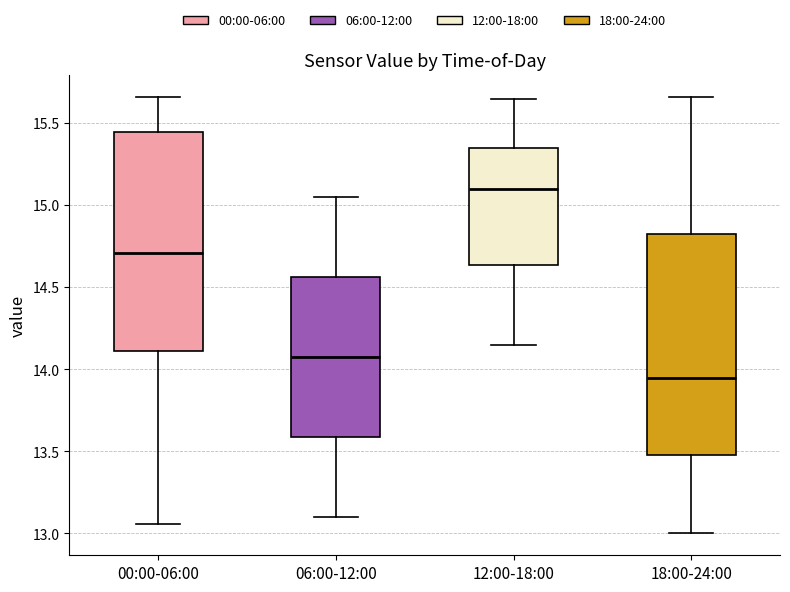

Which box's median line is the highest?

12:00-18:00